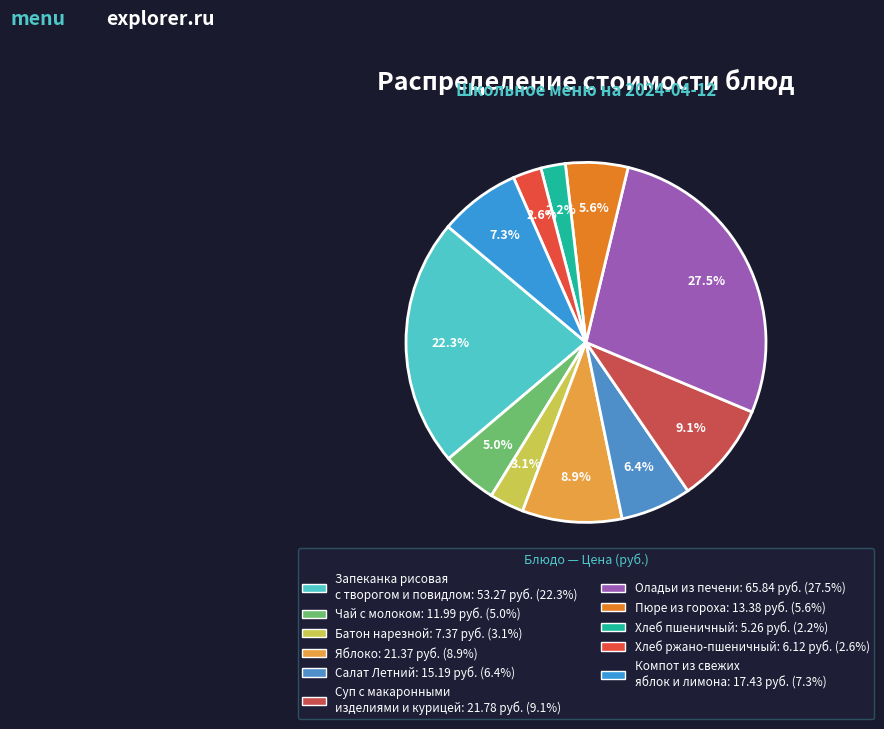

Does Хлеб ржано-пшеничный account for over 50% of the chart?

No